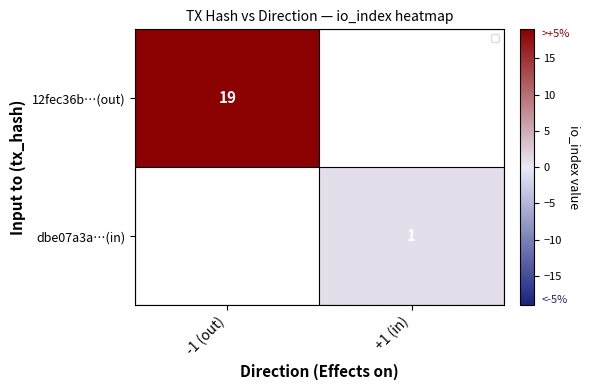

True or false: dbe07a3a…(in) has a value of 1 at +1 (in).

True